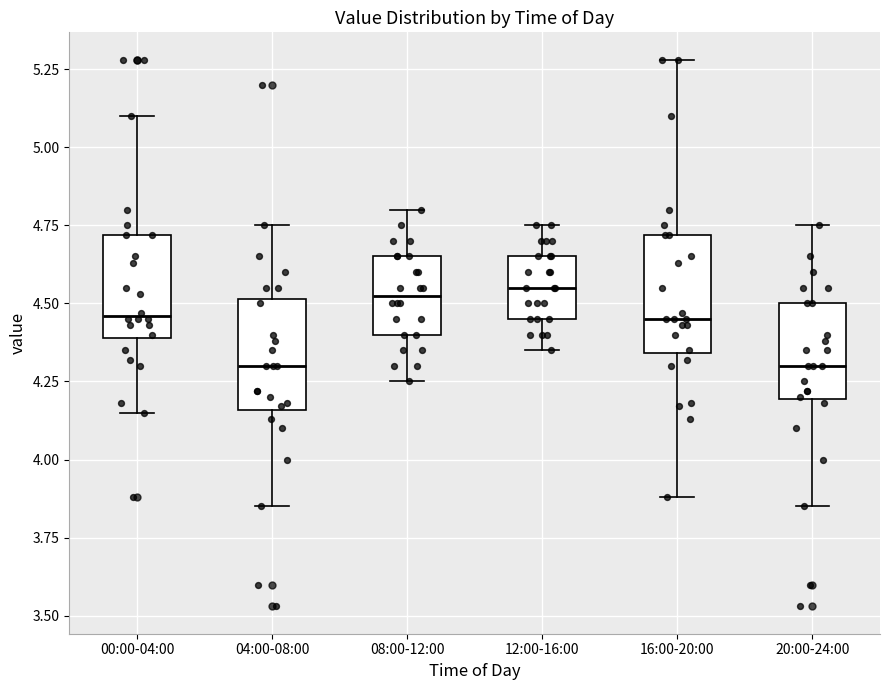

Where does the upper whisker of the box for 12:00-16:00 end on the y-axis? The values are not printed on the chart, so give them approximately, as read against the axis.

4.75